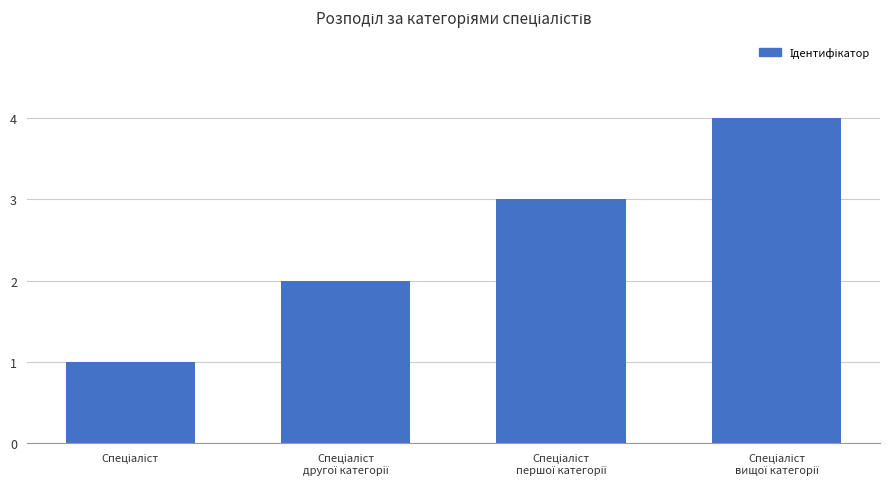

What is the difference between the maximum and minimum values?

3